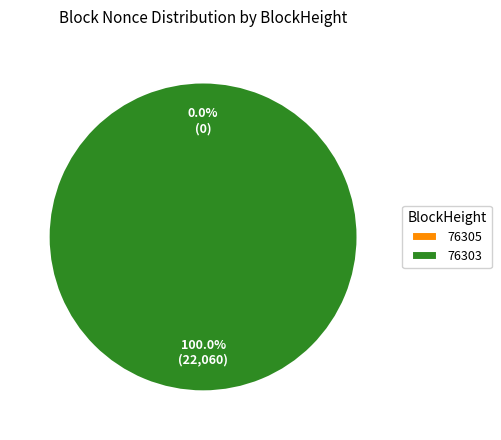

What is the total percentage of 76303 and 76305?

100.0%